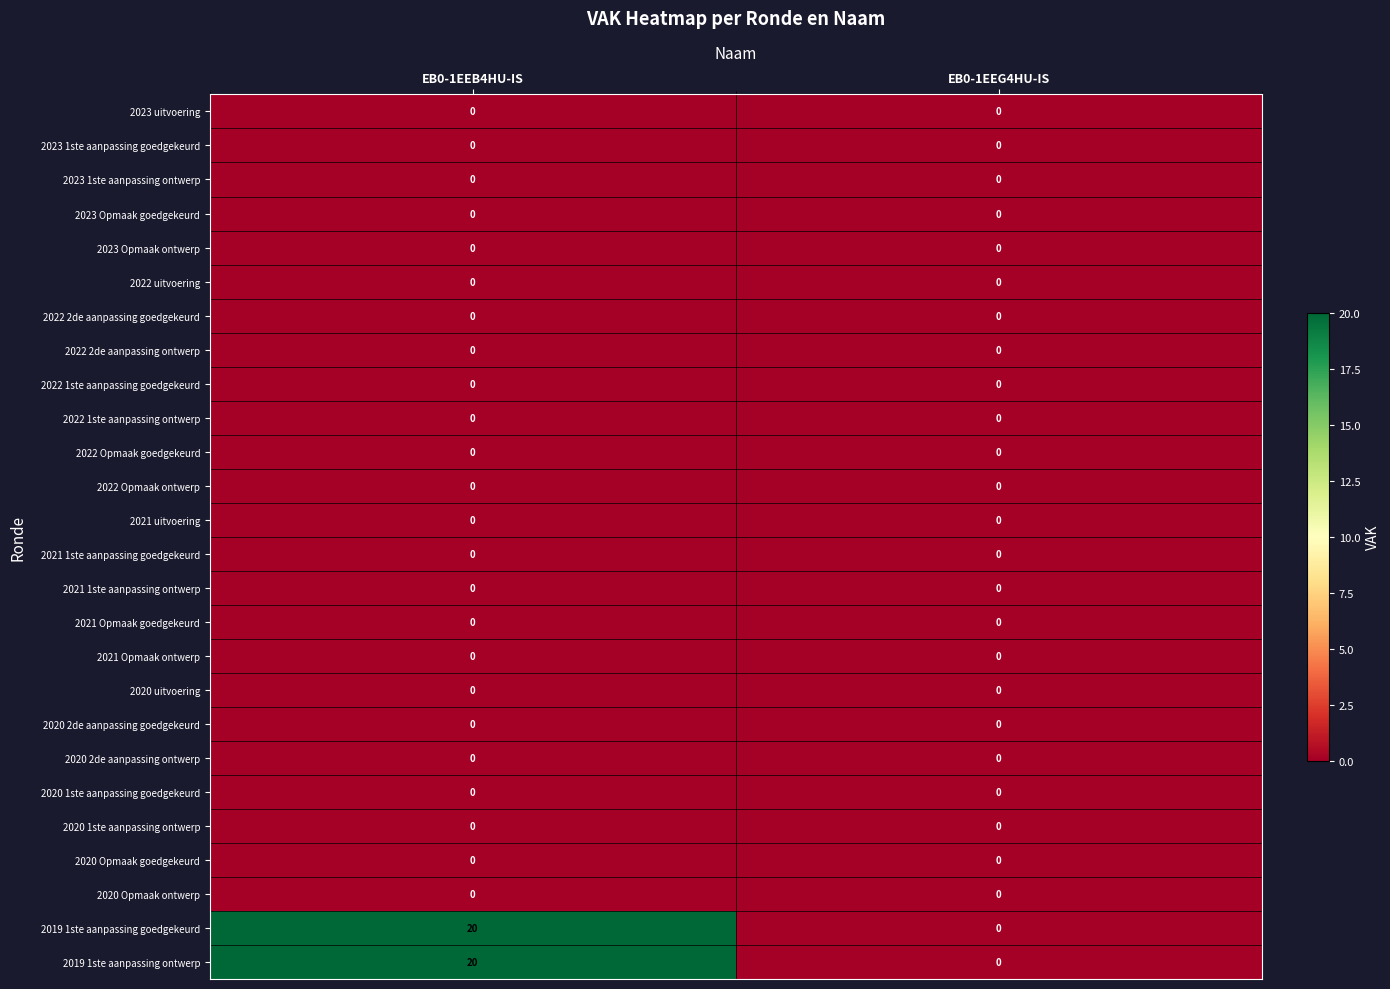

The value of 2023 uitvoering at EB0-1EEG4HU-IS is 0. True or false?

True